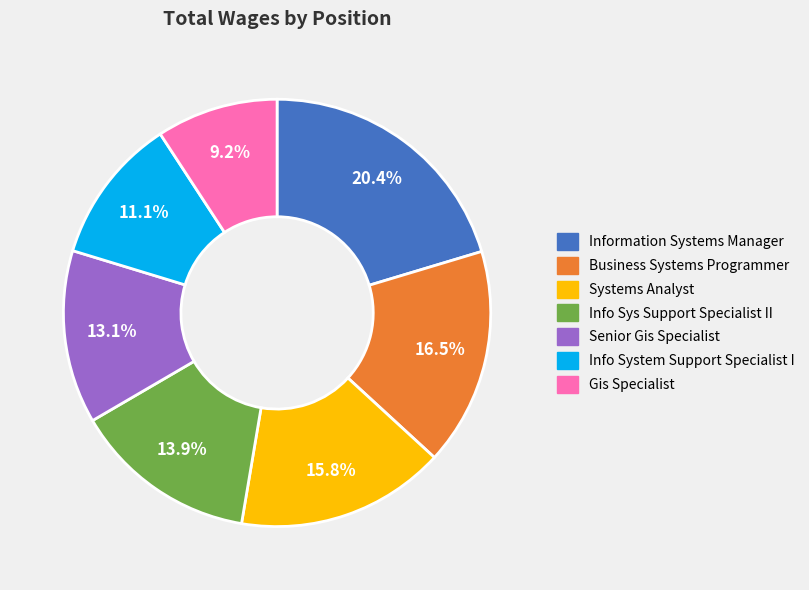

Combined, what portion of the pie is Business Systems Programmer and Gis Specialist?

25.7%